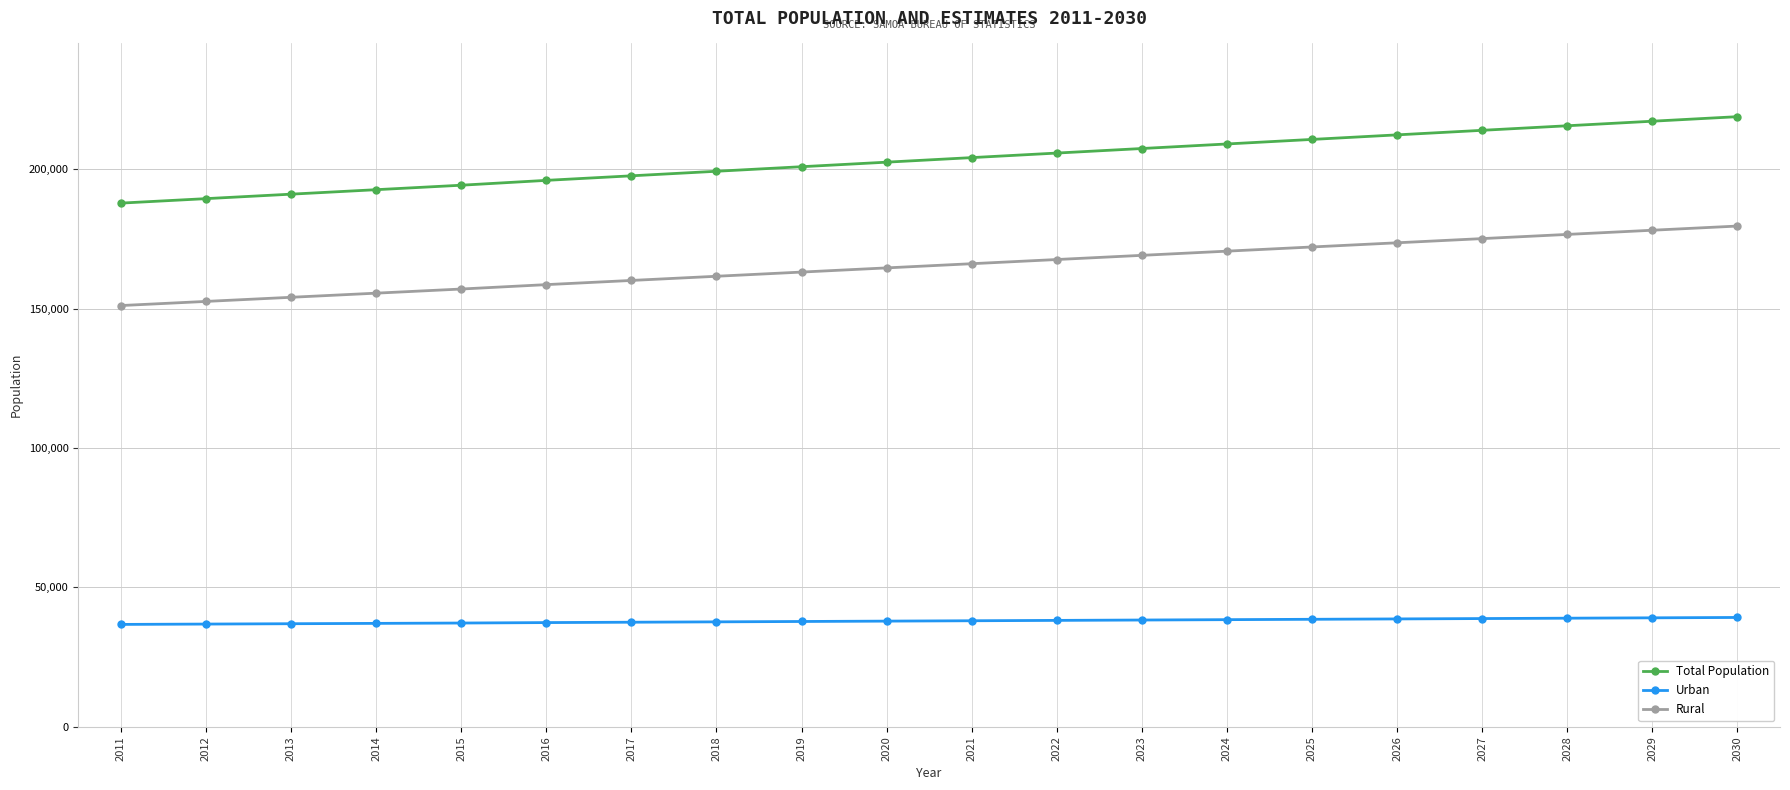

What are all the series names shown in the legend?

Total Population, Urban, Rural